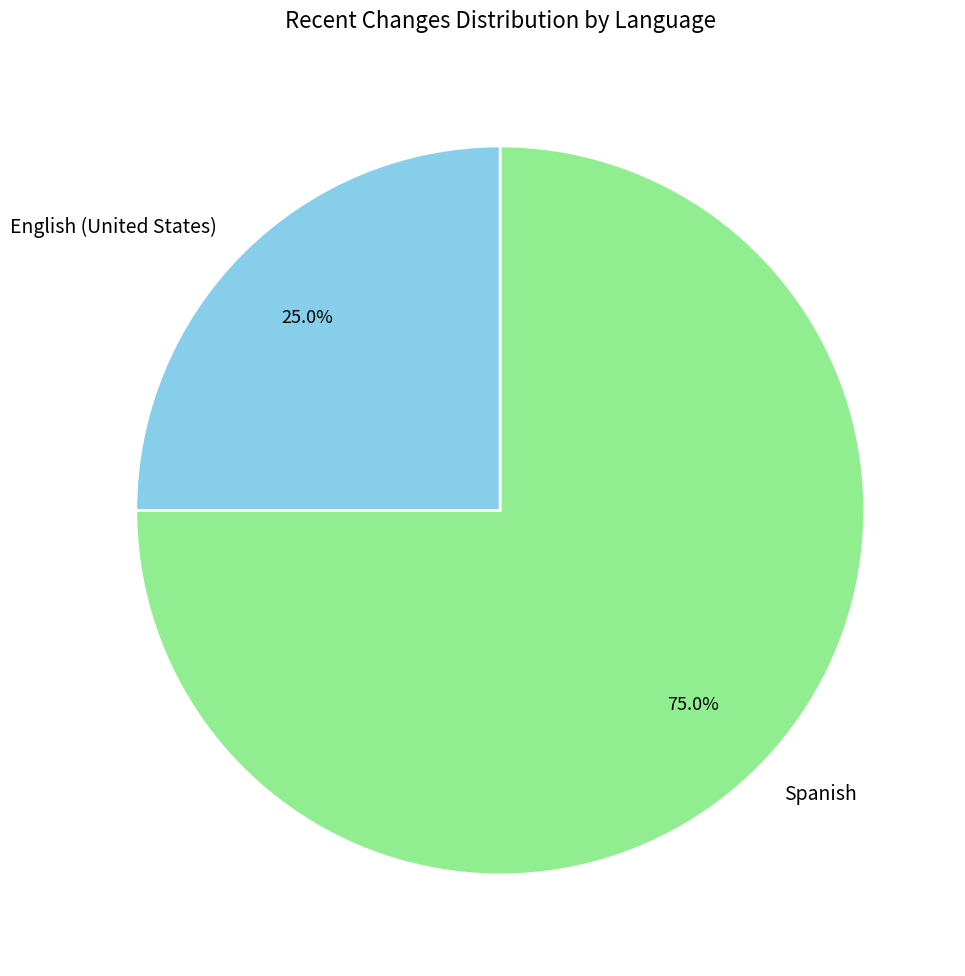

Count the number of slices in the pie.

2